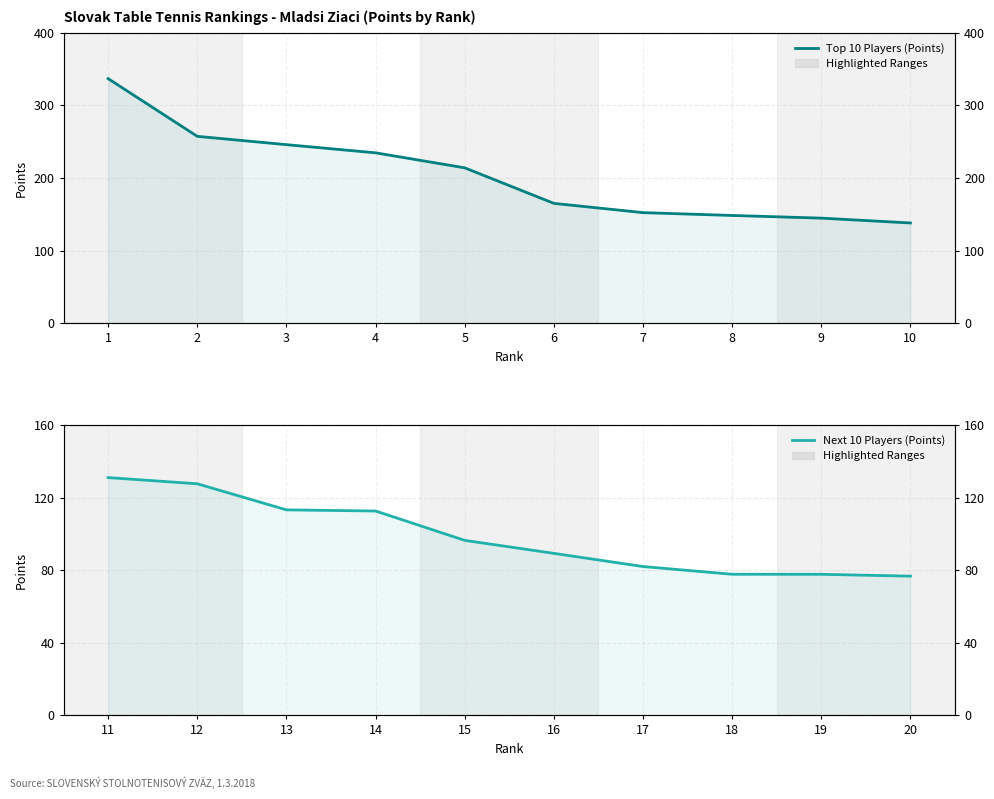

What is the difference between the maximum and minimum values in the Next 10 Players (Points) series?

54.3